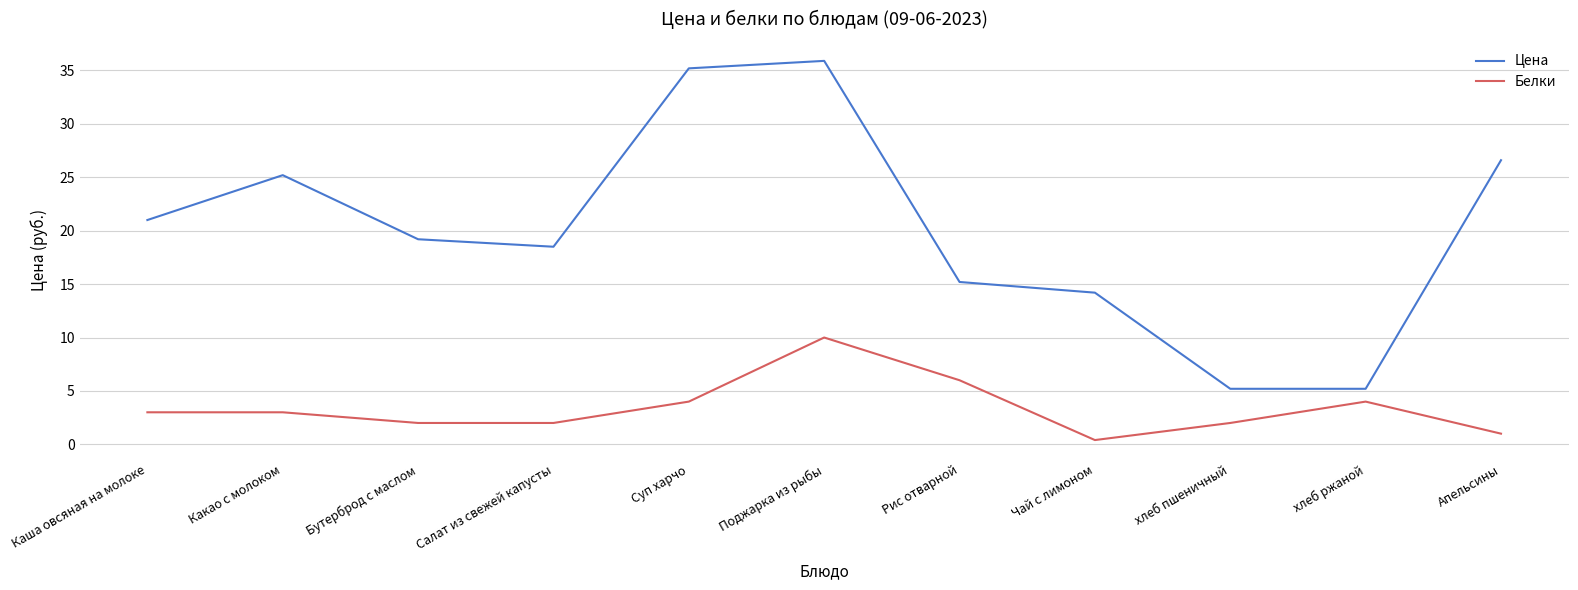

List the series in order of their peak value, highest first.

Цена, Белки